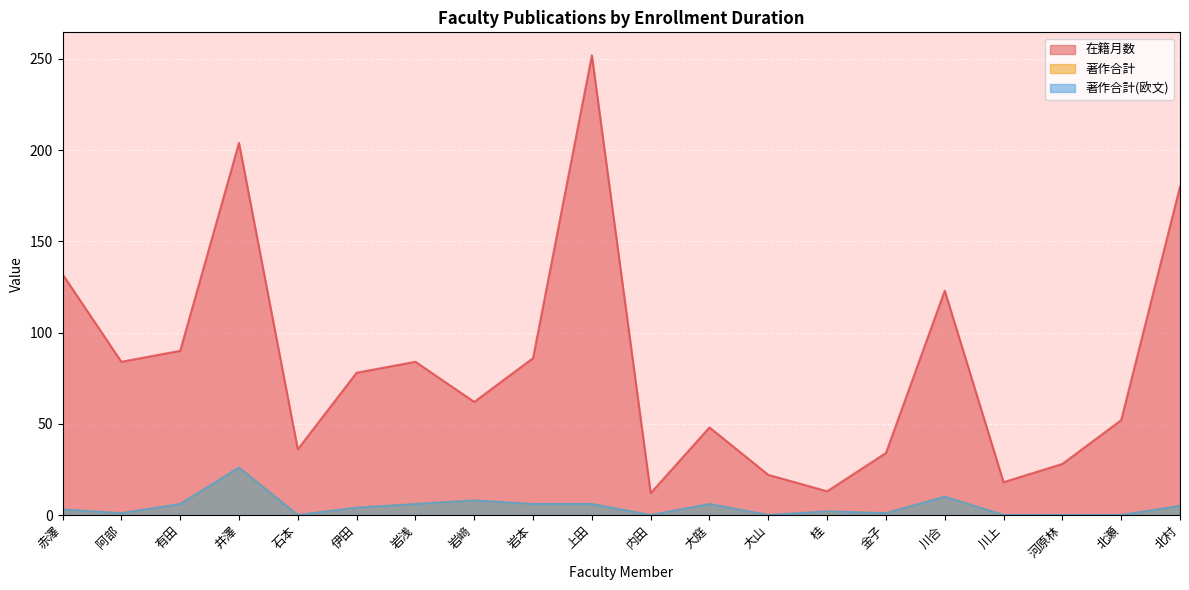

What value does the 在籍月数 series have at 伊田?

78